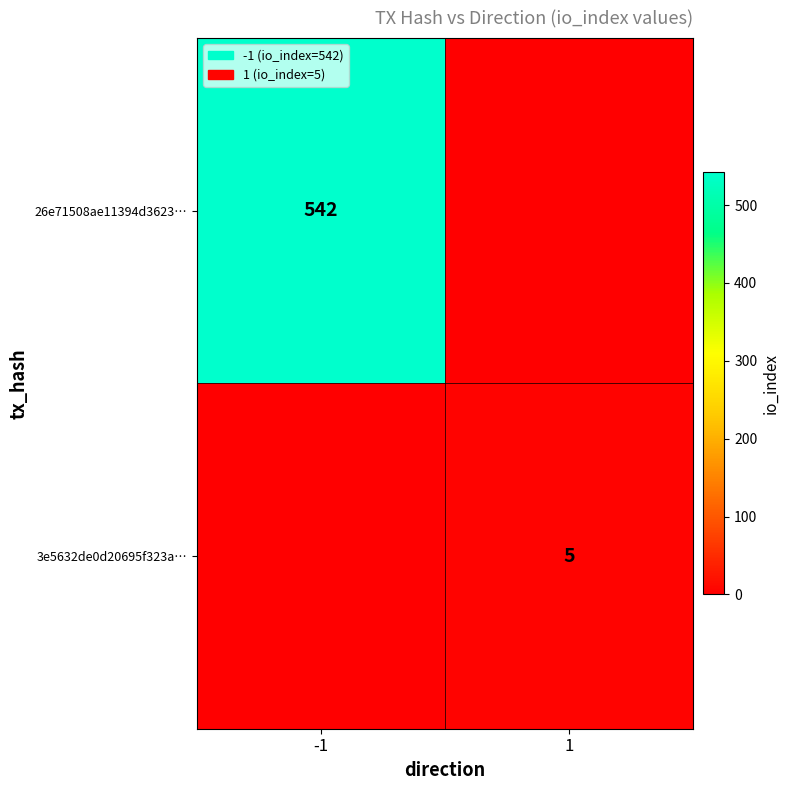

The 26e71508ae11394d3623… series shows 352 at -1. True or false?

False